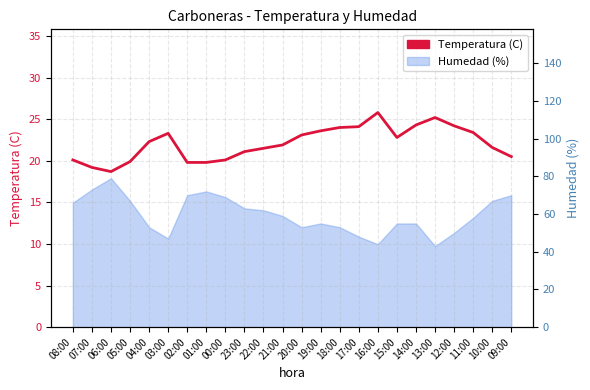

Count the number of categories in the chart.

24